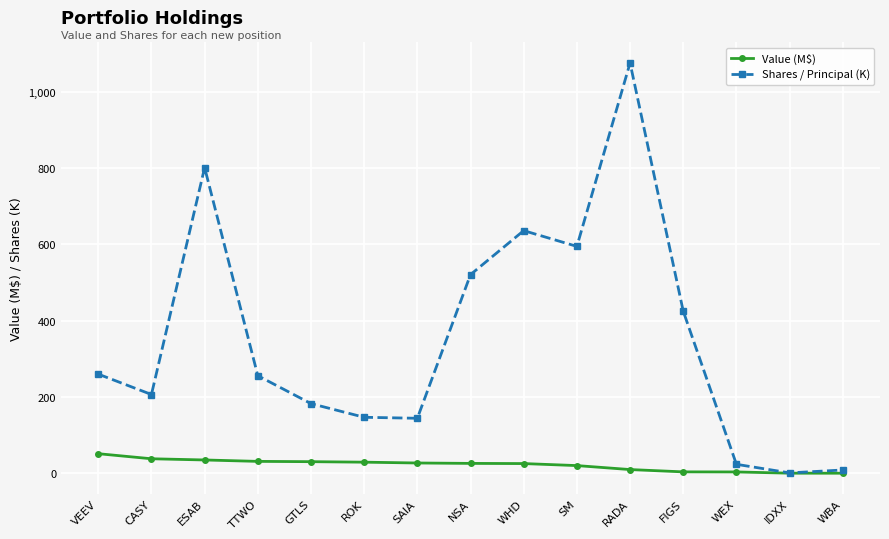

At how many categories does at least one series exceed 720?

2